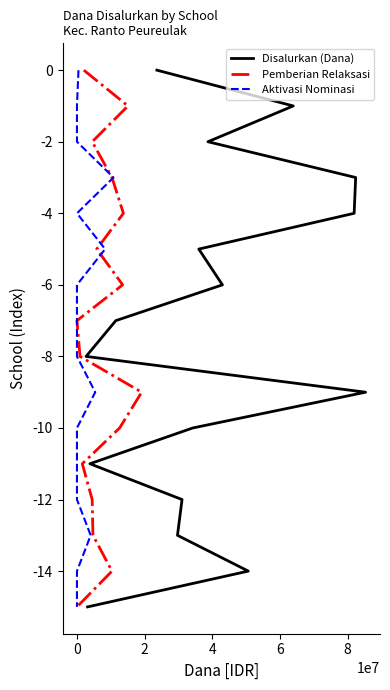

Which series has the widest spread of values?

Disalurkan (Dana)